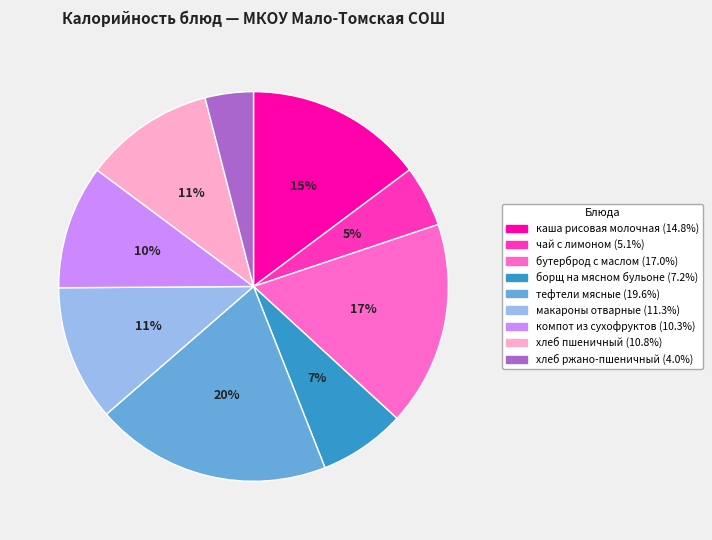

Does каша рисовая молочная represent more than half of the total?

No